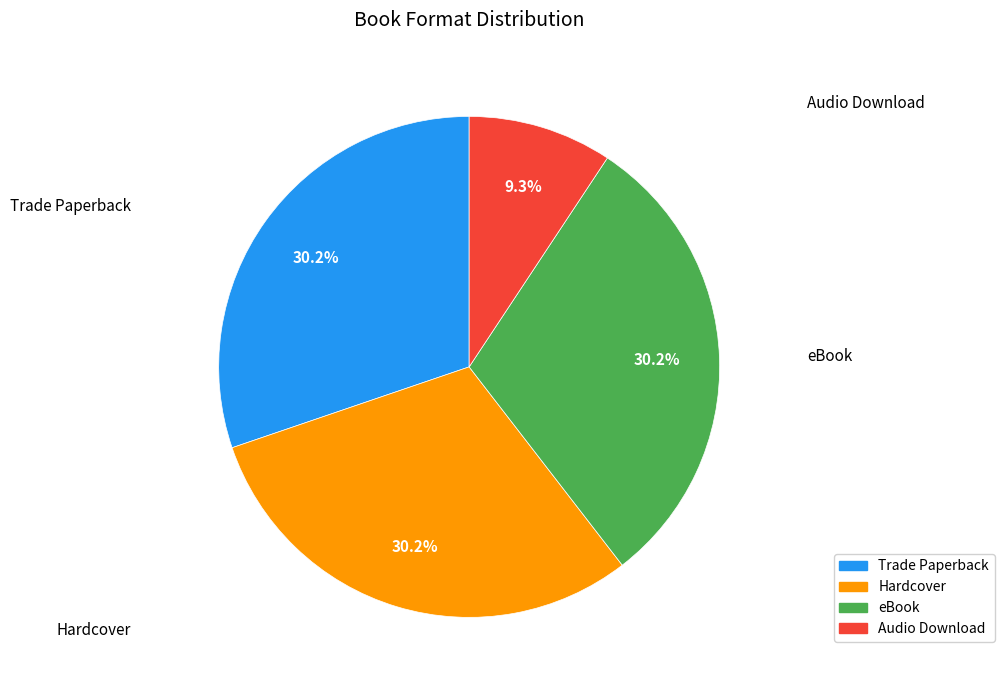

To the nearest percent, what portion does Trade Paperback represent?

30%